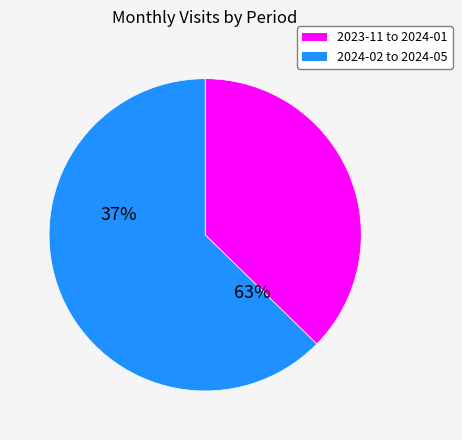

Is it true that 2024-02 to 2024-05 is 57% of the pie?

False